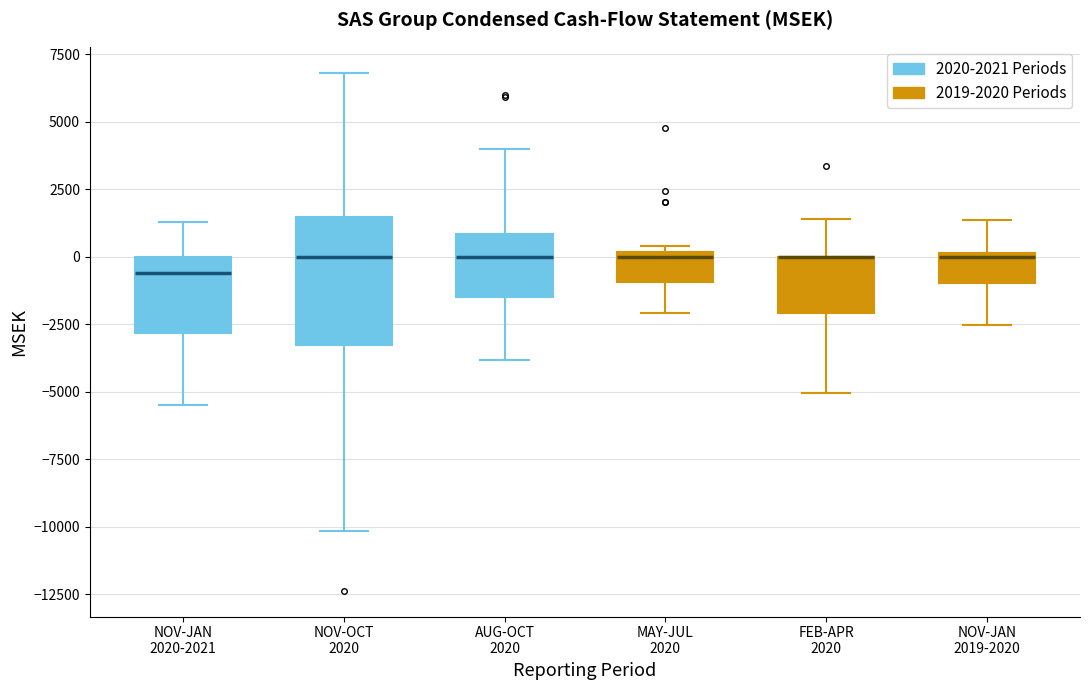

Reading left to right, transcribe this box plot: for each box, give where its median line is, the range the box spans, and where its two whiskers end, as read against the y-axis. The values are not printed on the chart, so give them approximately, as read against the axis.

NOV-JAN 2020-2021: median -500, box -3000 to 0, whiskers -5500 to 1500
NOV-OCT 2020: median 0, box -3500 to 1500, whiskers -10000 to 7000
AUG-OCT 2020: median 0, box -1500 to 1000, whiskers -4000 to 4000
MAY-JUL 2020: median 0 (just below the box's upper edge), box -1000 to 0, whiskers -2000 to 500
FEB-APR 2020: median 0 (drawn on the box's upper edge), box -2000 to 0, whiskers -5000 to 1500
NOV-JAN 2019-2020: median 0, box -1000 to 0, whiskers -2500 to 1500